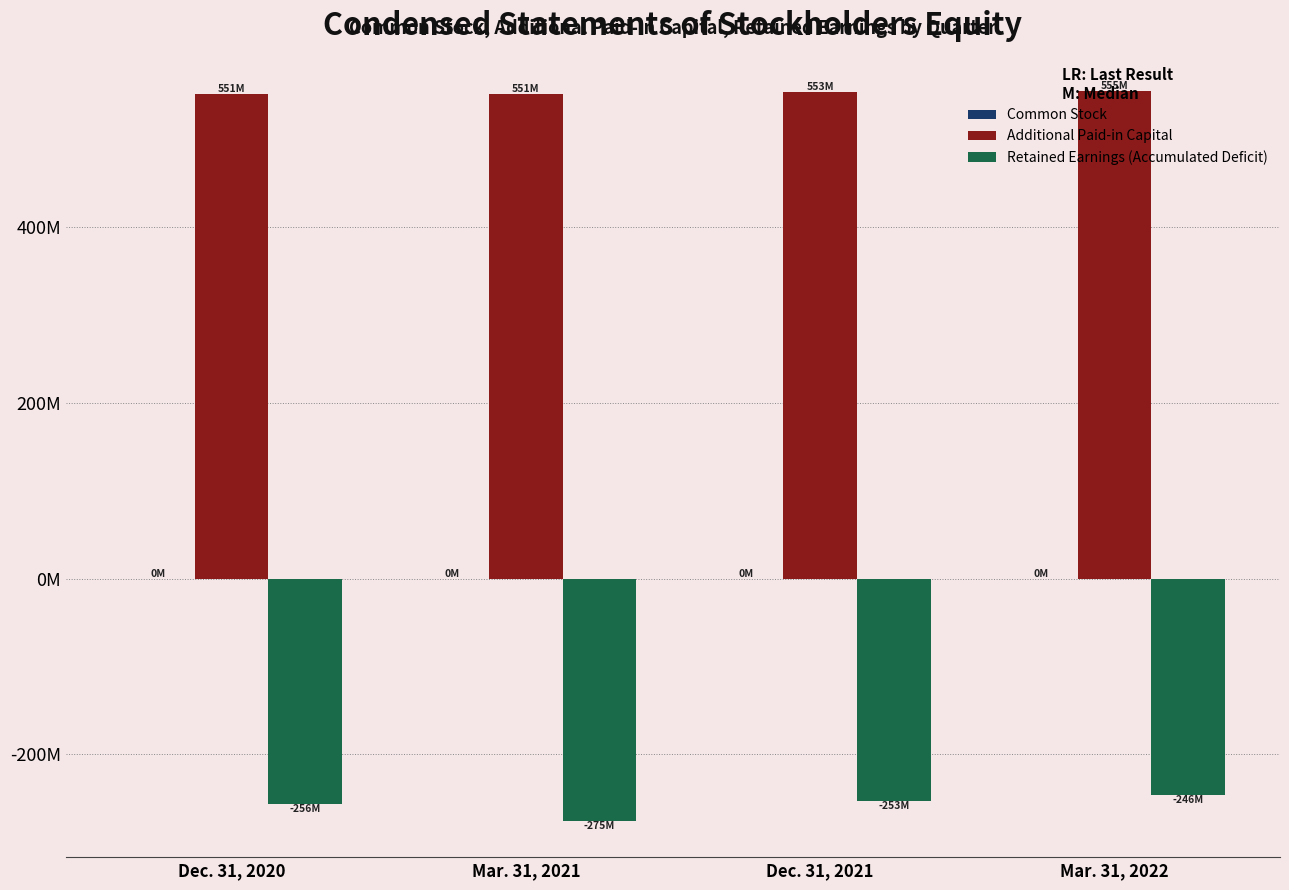

What is the value of the Common Stock bar at the 4th from the left?

0.1